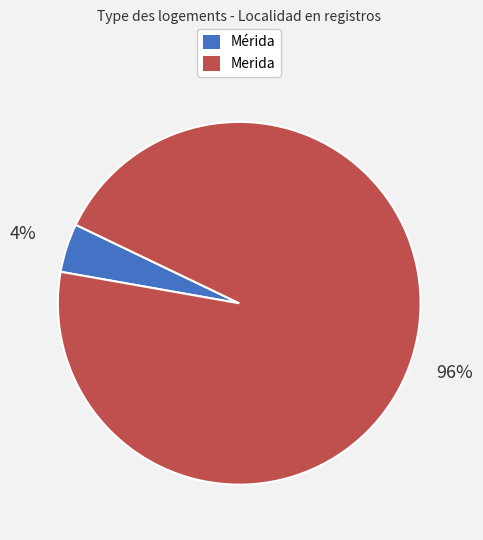

Which category accounts for the majority?

Merida